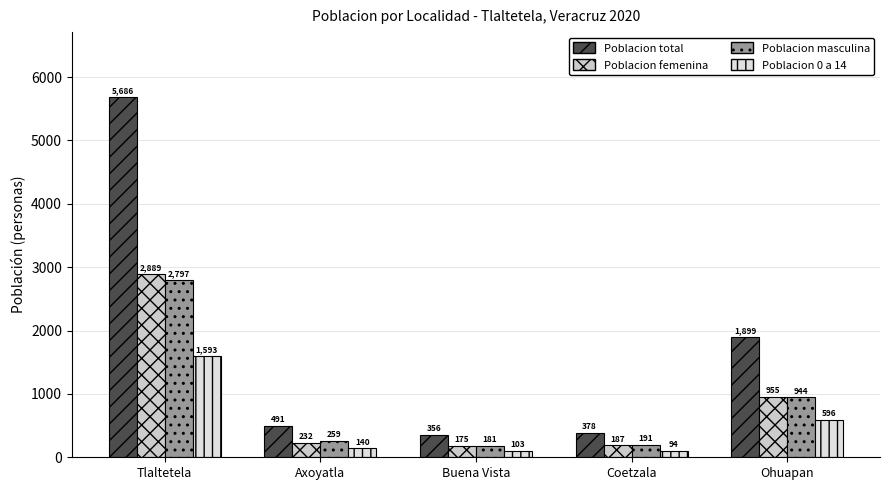

Does the chart contain any negative values?

No